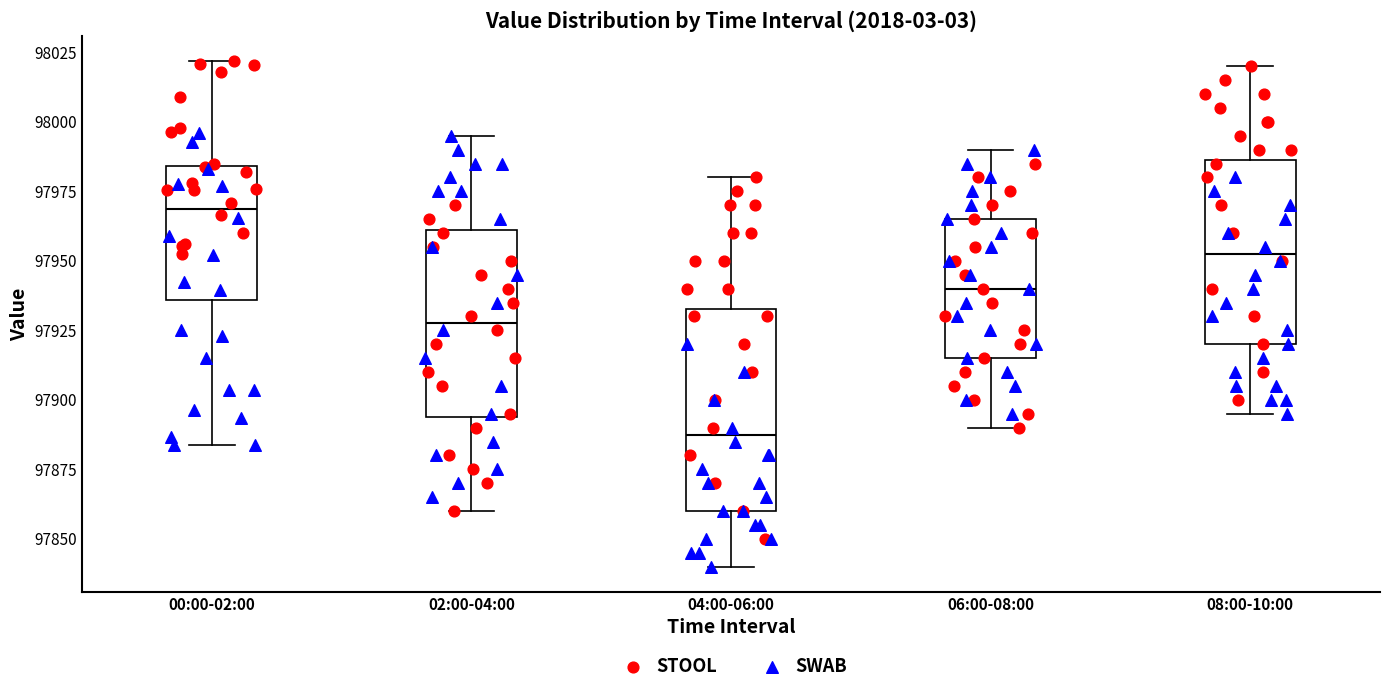

Where is the upper edge of the box for 06:00-08:00 on the y-axis? The values are not printed on the chart, so give them approximately, as read against the axis.

97965